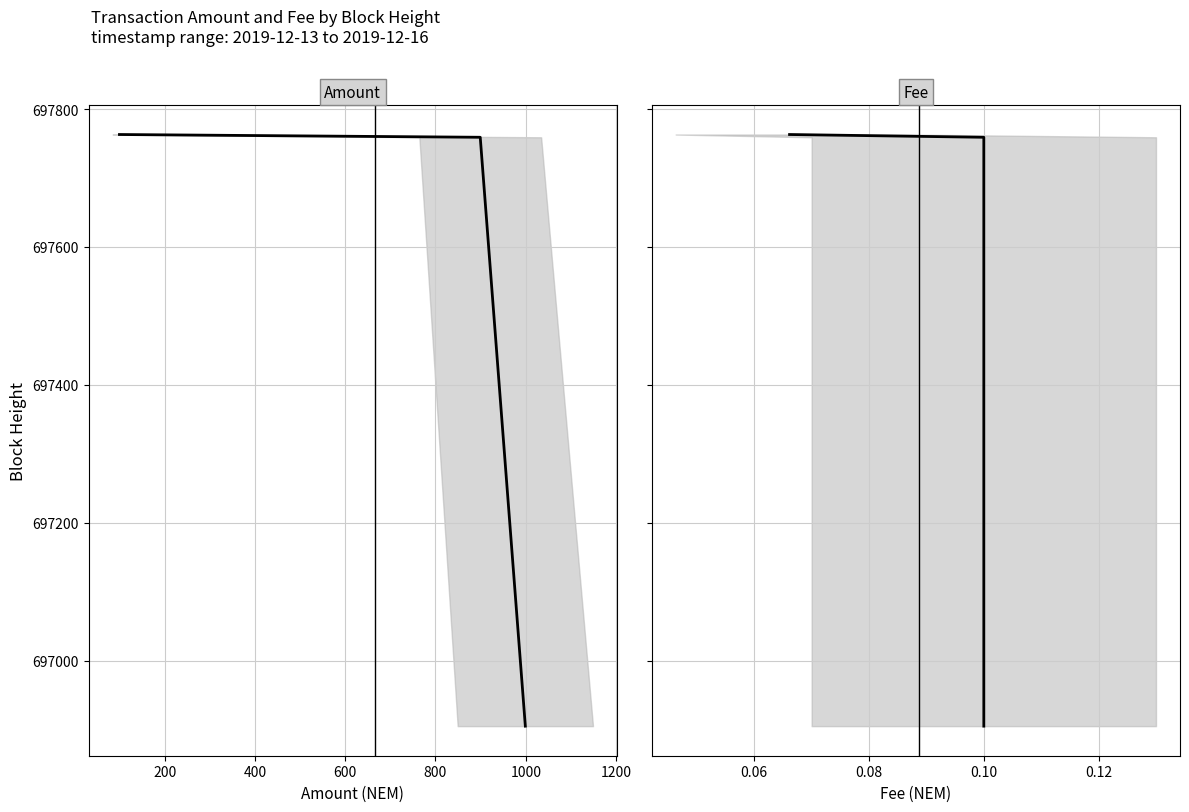

Rank the series by their maximum value, from highest to lowest.

Amount, Fee